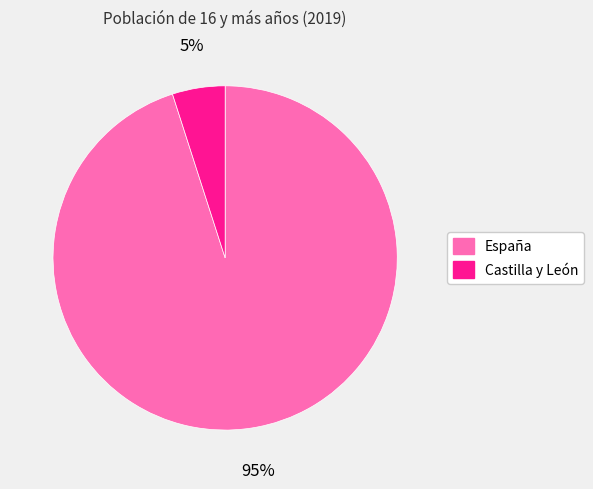

Which category accounts for the majority?

España